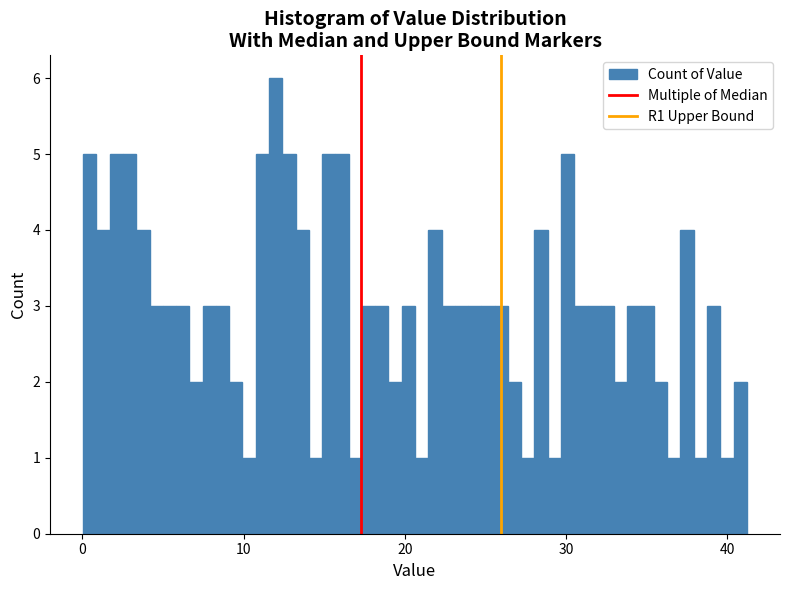

Read against the x-axis, roughly where is the centre of the tallest bar?

12